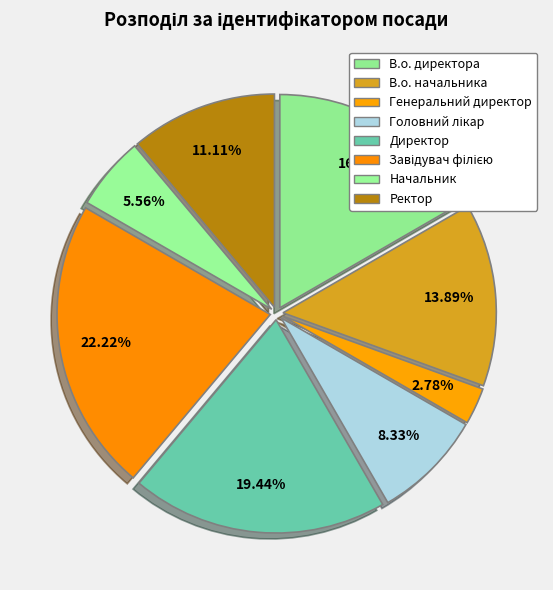

Which category has the smallest portion of the pie?

Генеральний директор